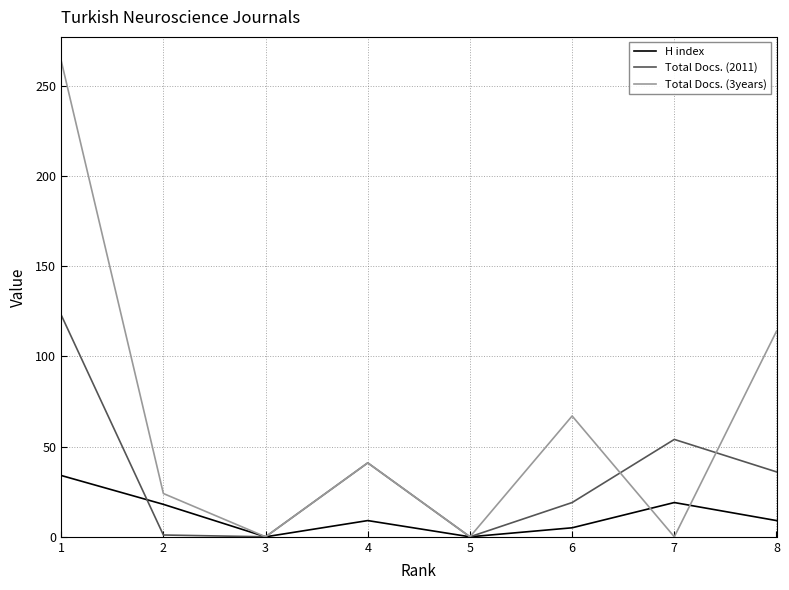

At how many categories does at least one series exceed 149?

1